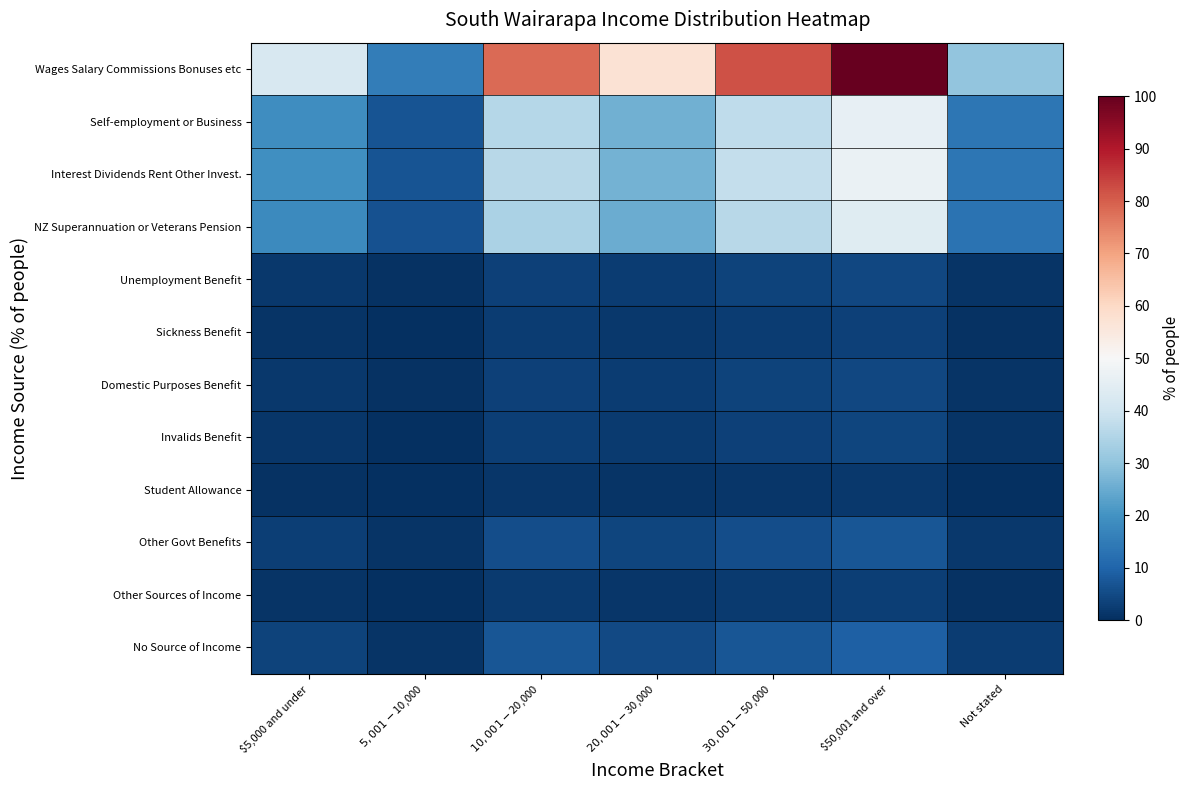

Which series has the largest range (max minus min)?

Wages Salary Commissions Bonuses etc